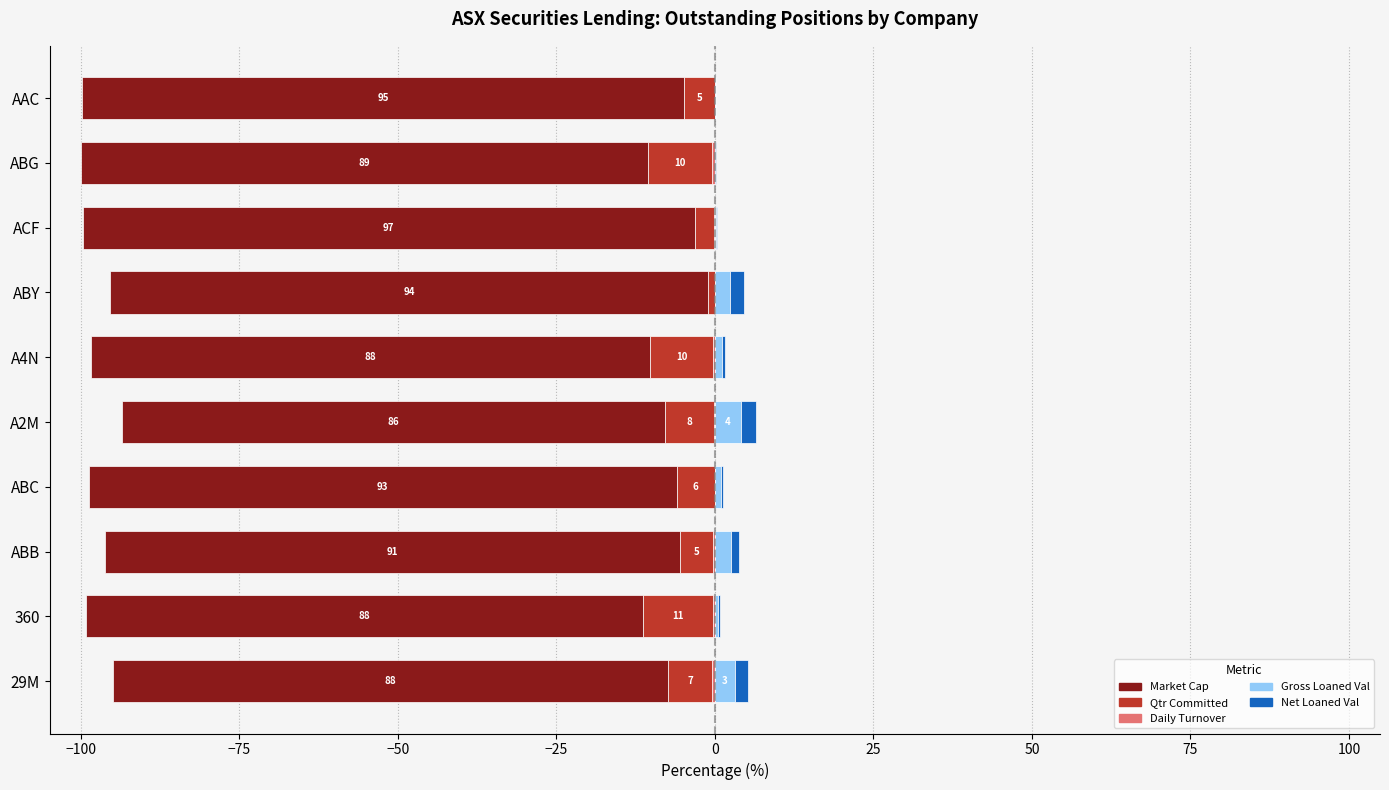

Is the value of Gross Loaned Val at ACF greater than the value of Market Cap at ABB?

Yes